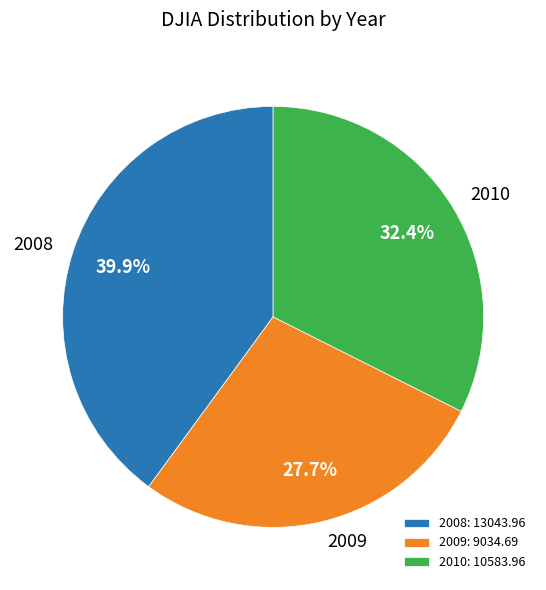

To the nearest percent, what portion does 2008 represent?

40%